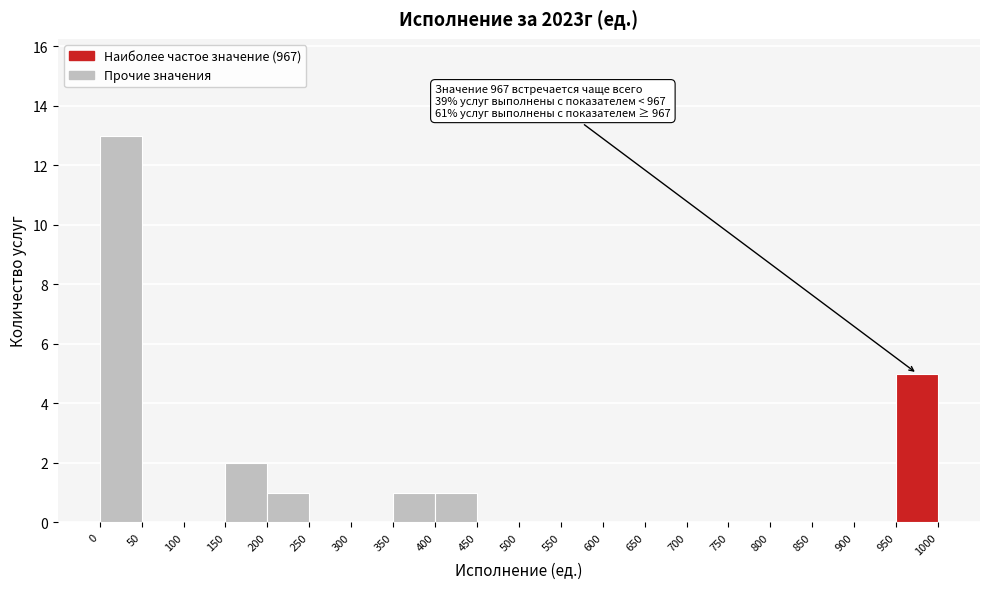

Which range on the x-axis has the tallest bar?

0 to 50